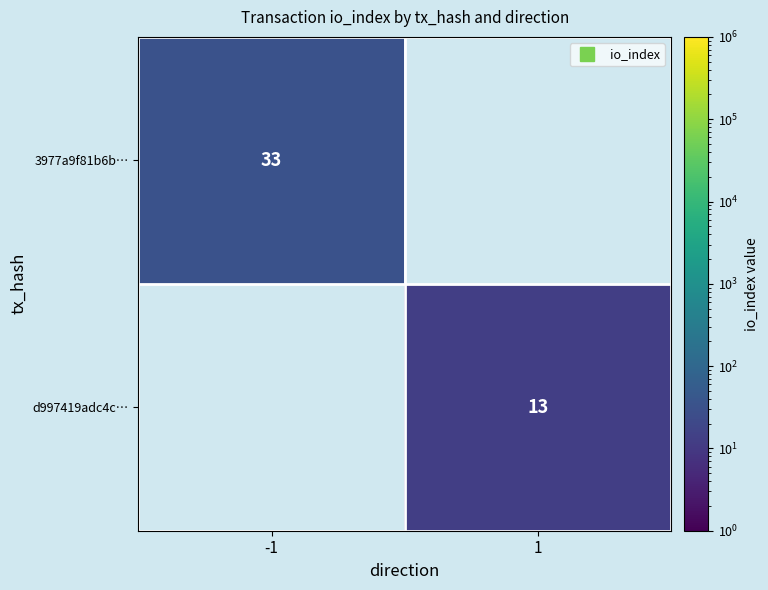

How many distinct data groups are displayed?

2